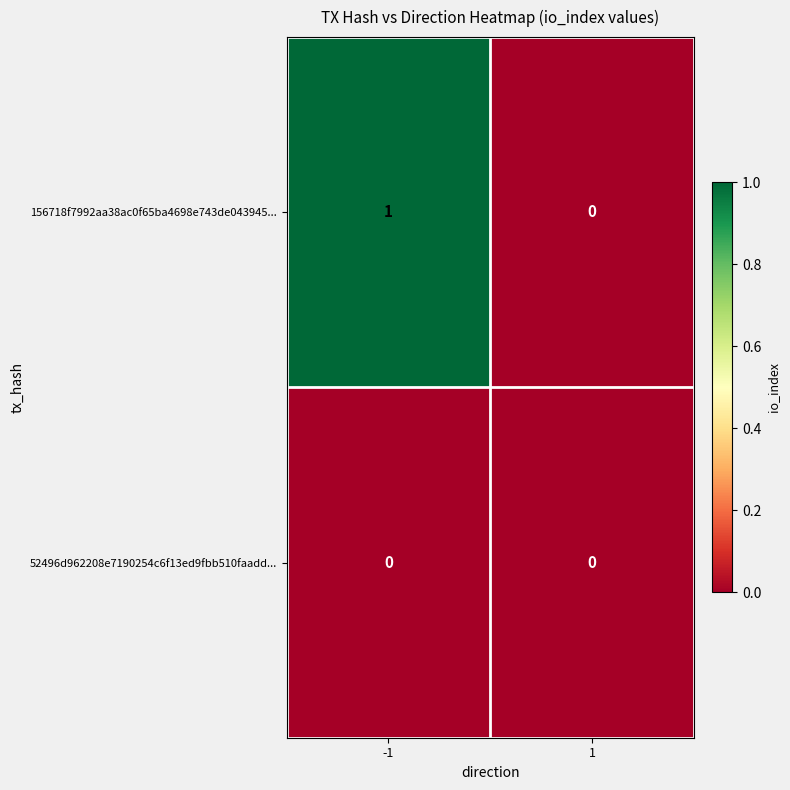

Reading right to left, list all the values displayed in this chart.

156718f7992aa38ac0f65ba4698e743de043945...: 1=0	-1=1
52496d962208e7190254c6f13ed9fbb510faadd...: 1=0	-1=0